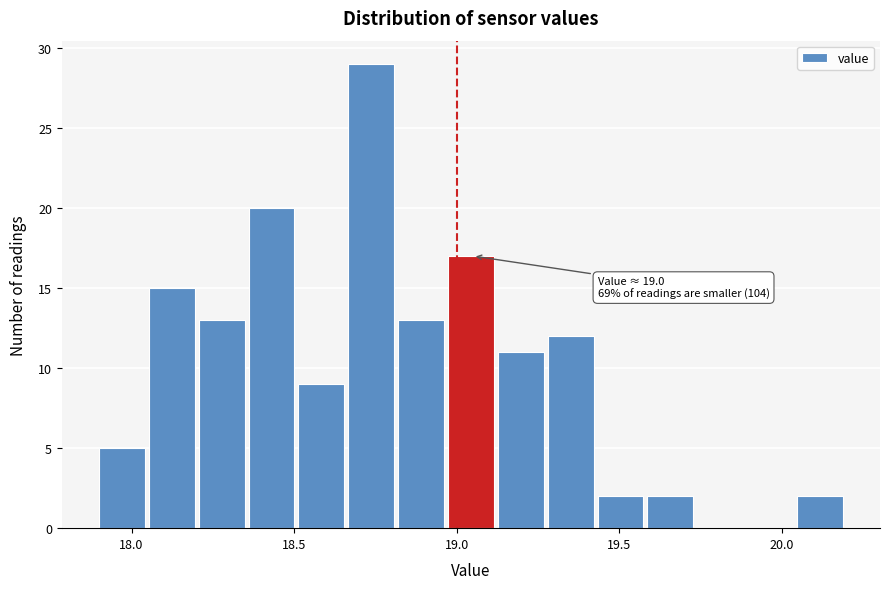

Read against the x-axis, roughly where is the centre of the tallest bar?

18.75